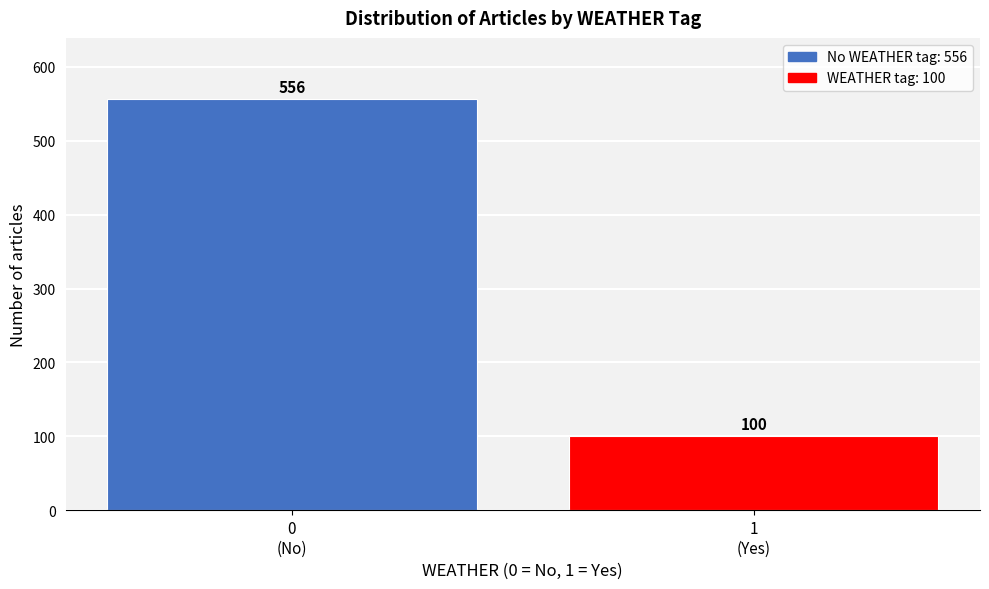

Reading left to right, transcribe all the data shown in this chart.

556	100